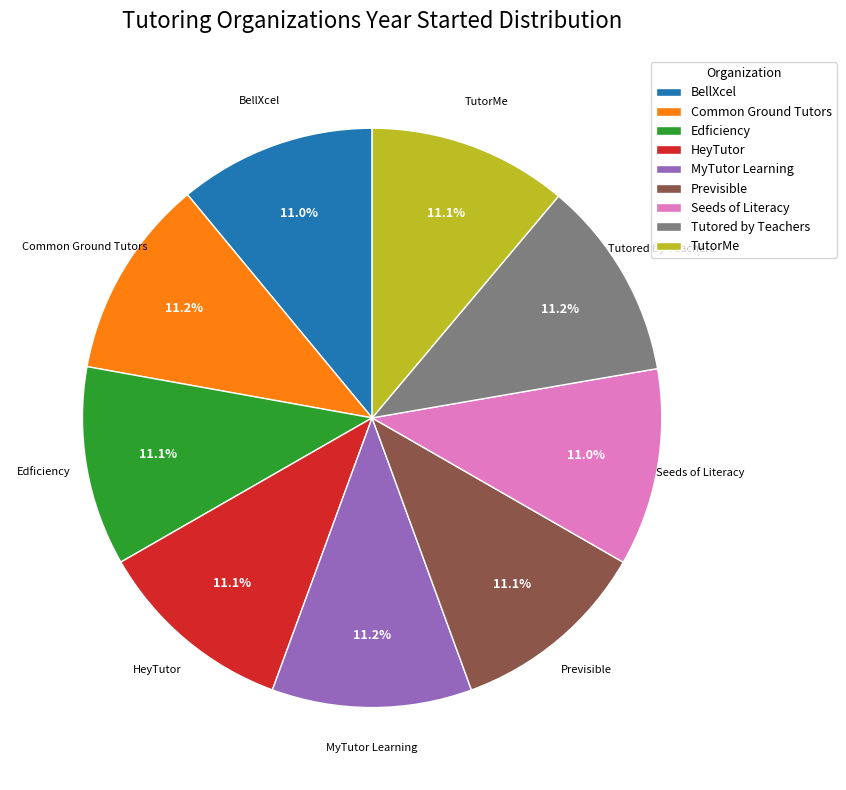

To the nearest percent, what is the combined percentage of MyTutor Learning and Edficiency?

22%